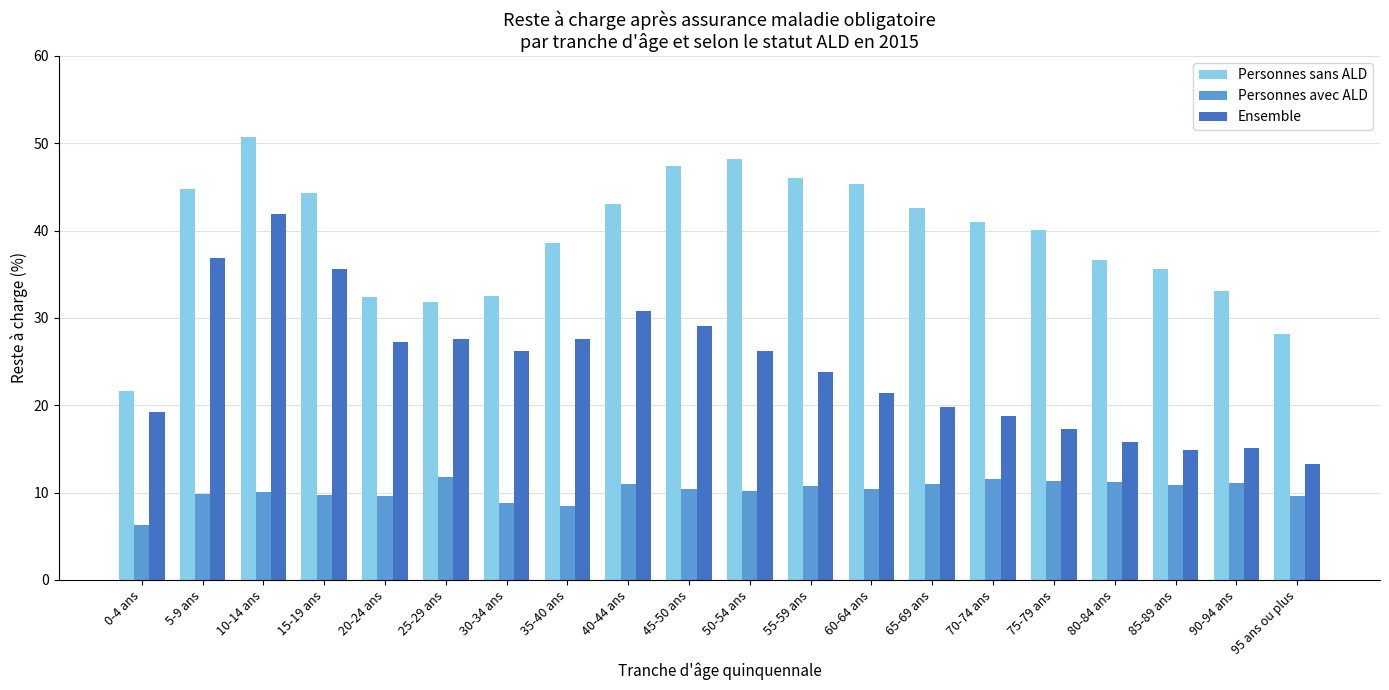

List the series in order of their peak value, highest first.

Personnes sans ALD, Ensemble, Personnes avec ALD